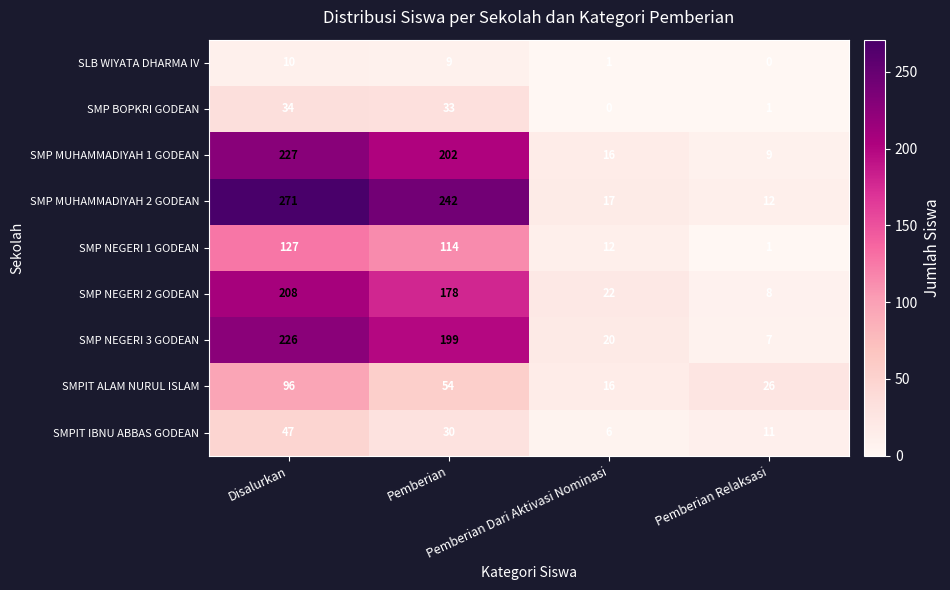

List the series in order of their peak value, lowest first.

SLB WIYATA DHARMA IV, SMP BOPKRI GODEAN, SMPIT IBNU ABBAS GODEAN, SMPIT ALAM NURUL ISLAM, SMP NEGERI 1 GODEAN, SMP NEGERI 2 GODEAN, SMP NEGERI 3 GODEAN, SMP MUHAMMADIYAH 1 GODEAN, SMP MUHAMMADIYAH 2 GODEAN